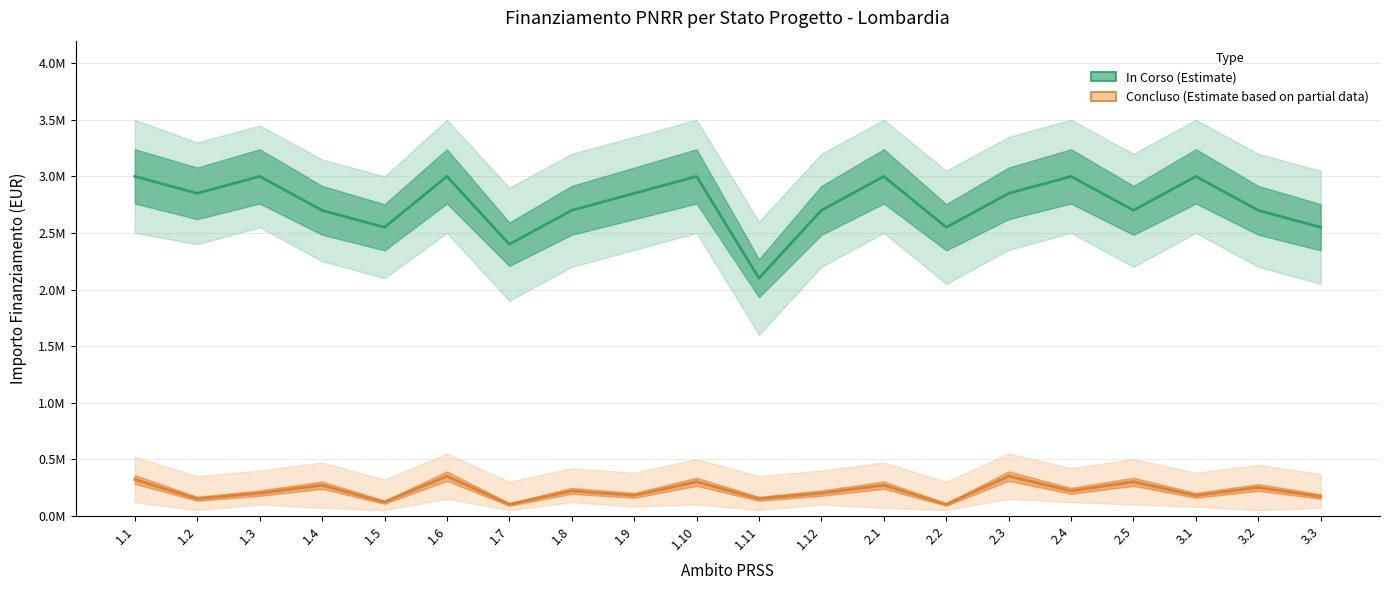

What is the difference between the maximum and second lowest values in the Concluso (Estimate based on partial data) series?

250000